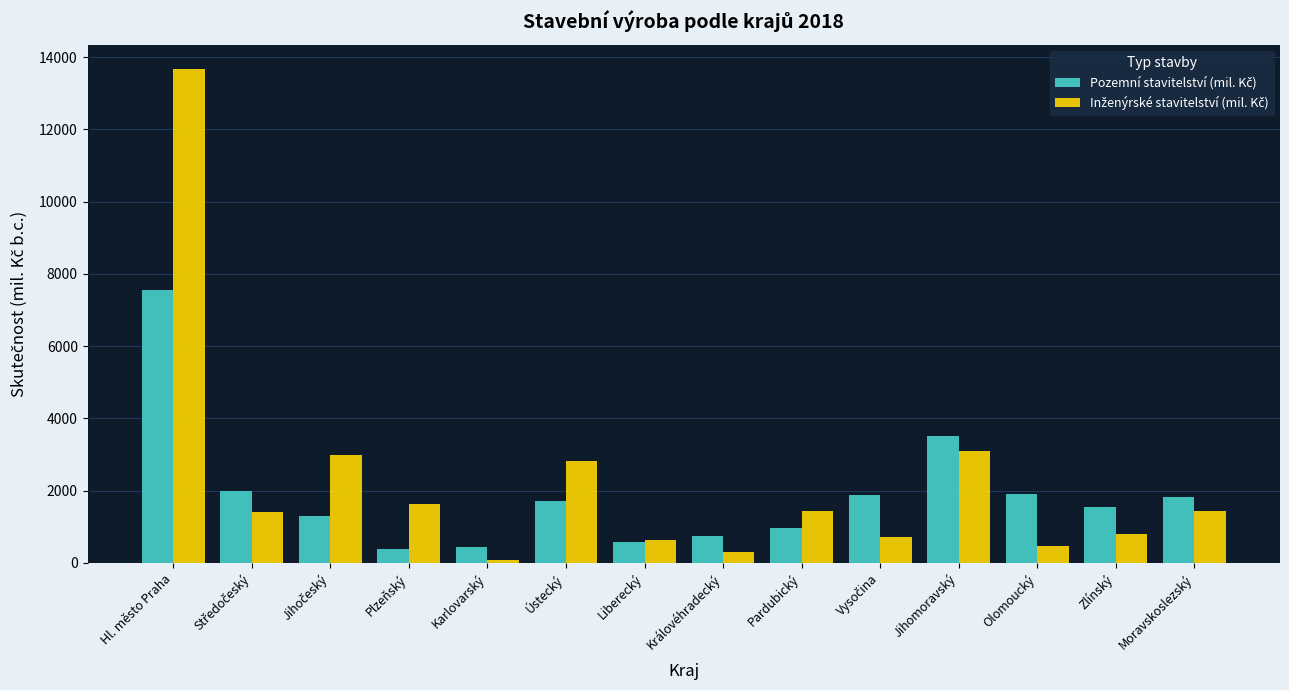

What is the spread (max minus min) of values at Zlínský?

736